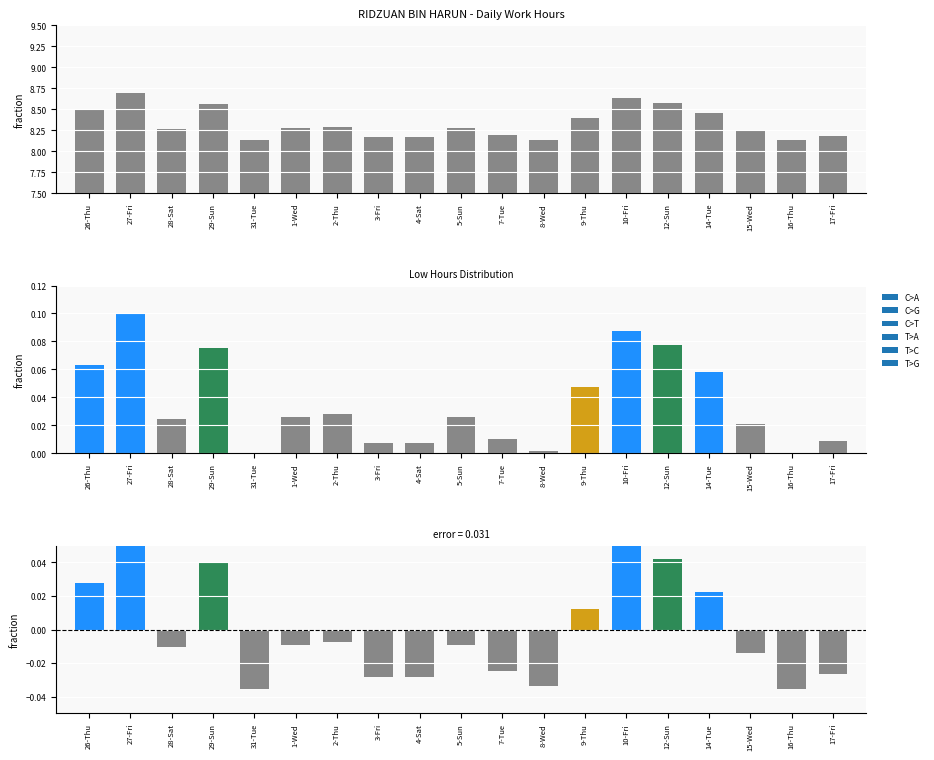

Is it true that the value at 15-Wed is 8.2?

True